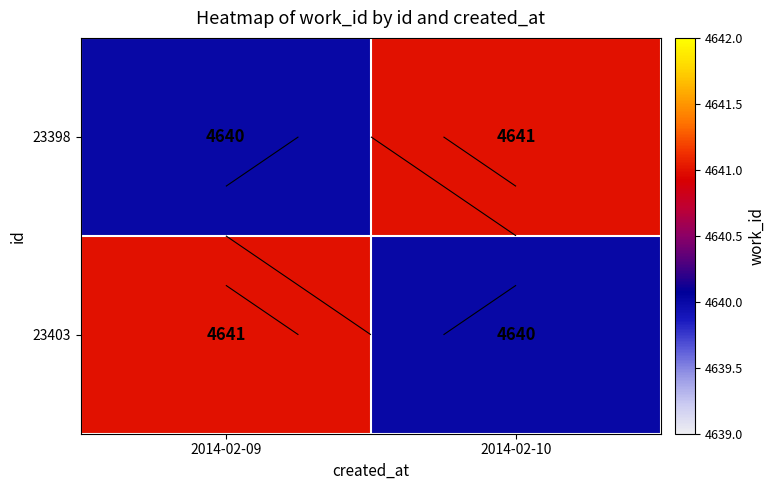

What is the difference between the maximum and minimum values in the 23403 series?

1